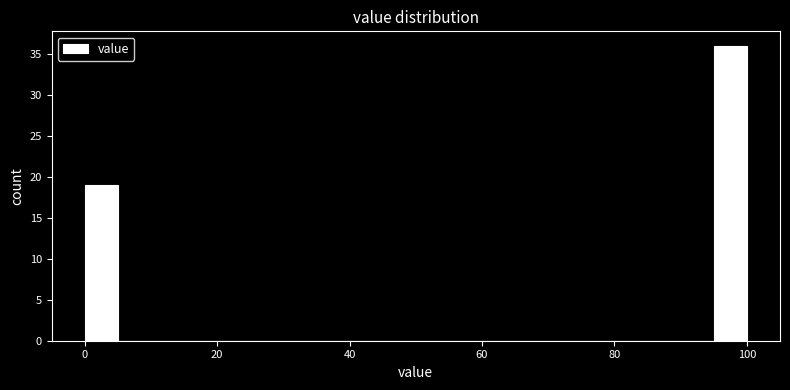

Around what value on the x-axis is the tallest bar? Give the approximate position of its centre, as read against the axis.

98